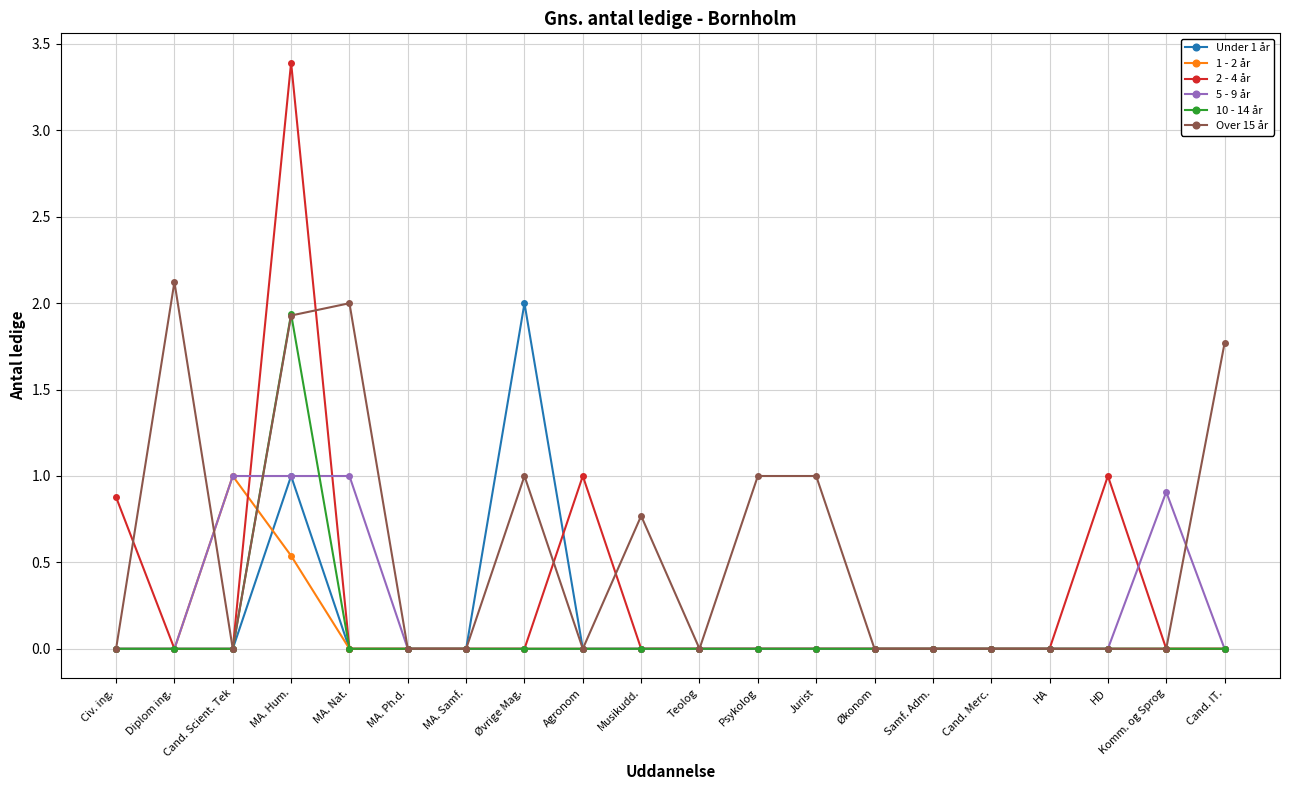

What position from the left is MA. Nat.?

5